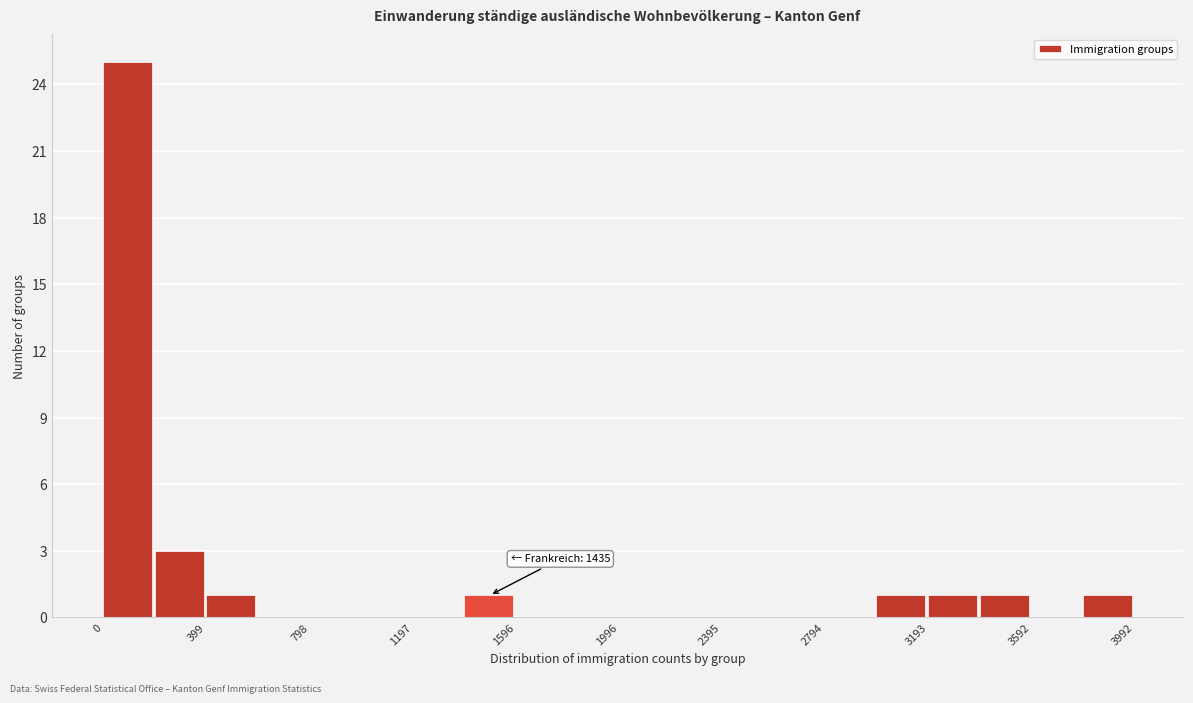

Around what value on the x-axis is the tallest bar? Give the approximate position of its centre, as read against the axis.

100